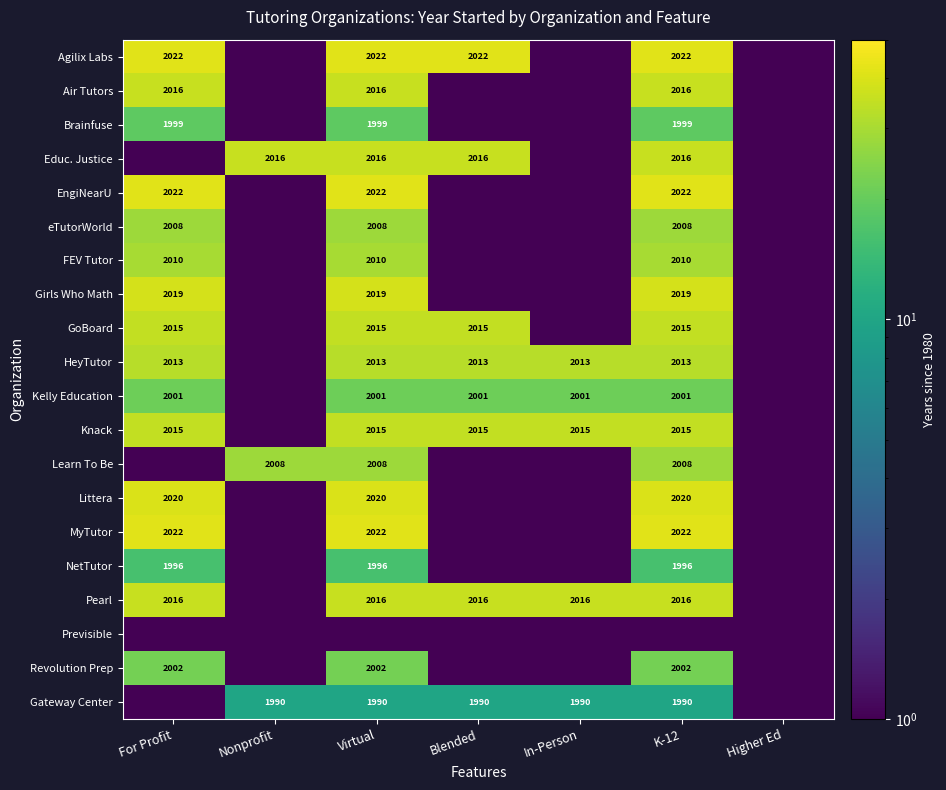

Is the value of Pearl at Virtual greater than the value of Agilix Labs at Virtual?

No